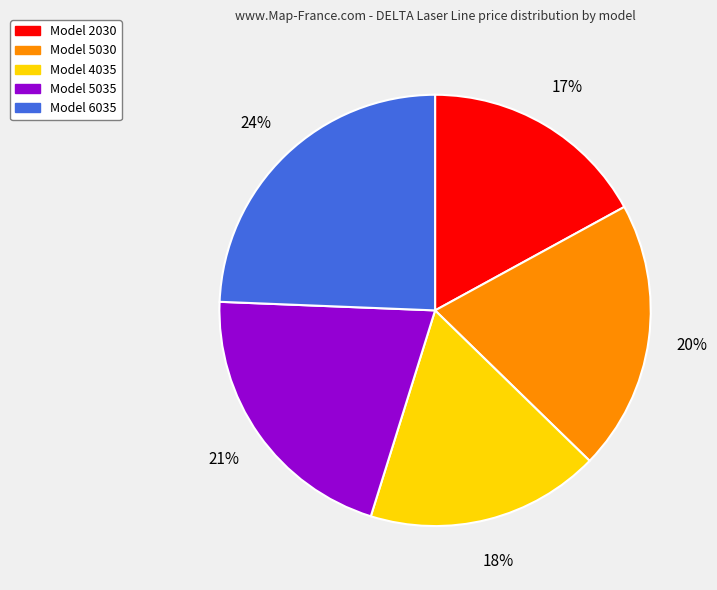

Does any single category account for the majority?

No